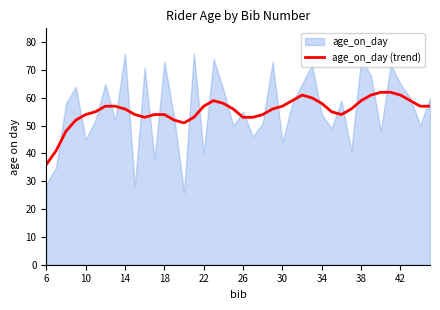

Which category has the lowest value in the age_on_day (trend) series?

6